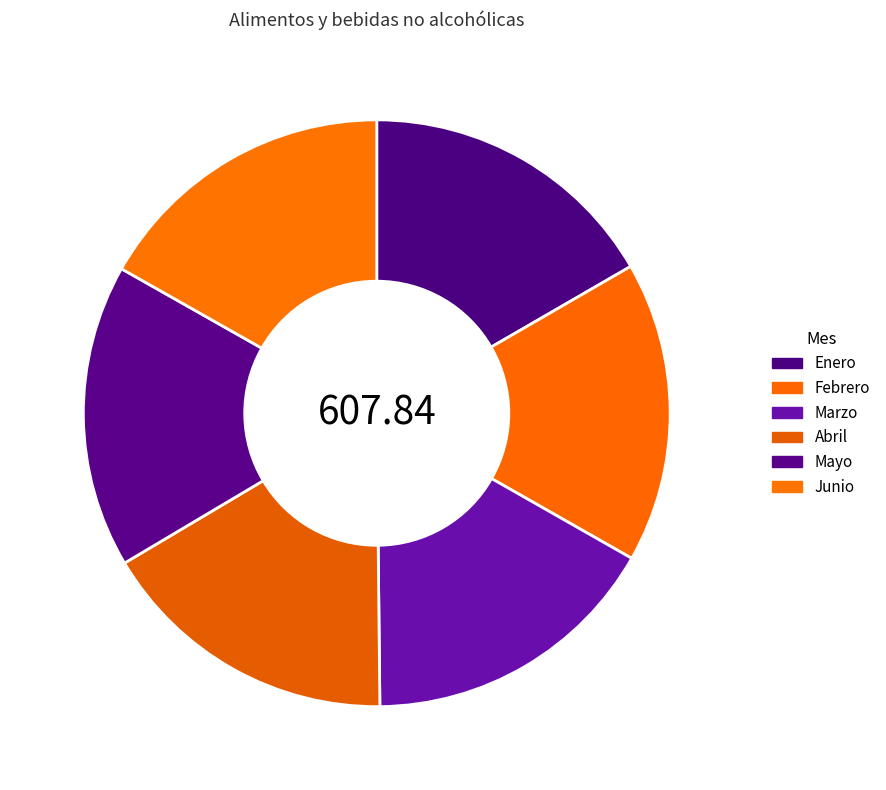

What percentage is the Abril slice, to the nearest percent?

17%